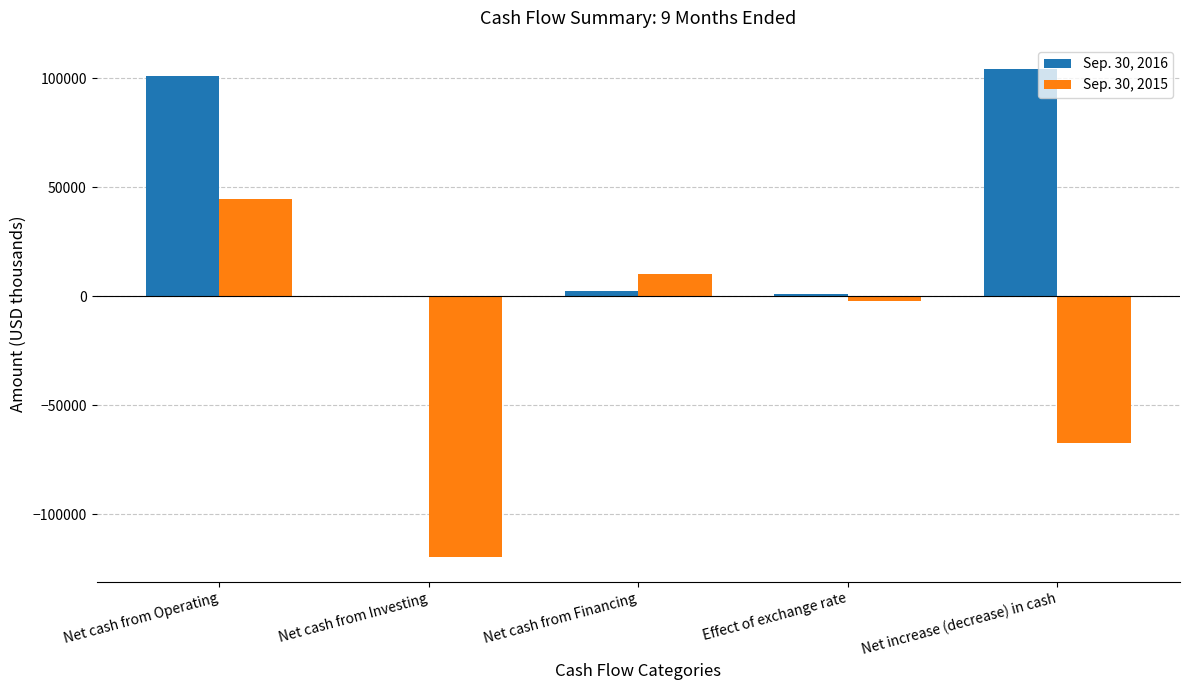

What is the maximum value shown in the chart?

104204